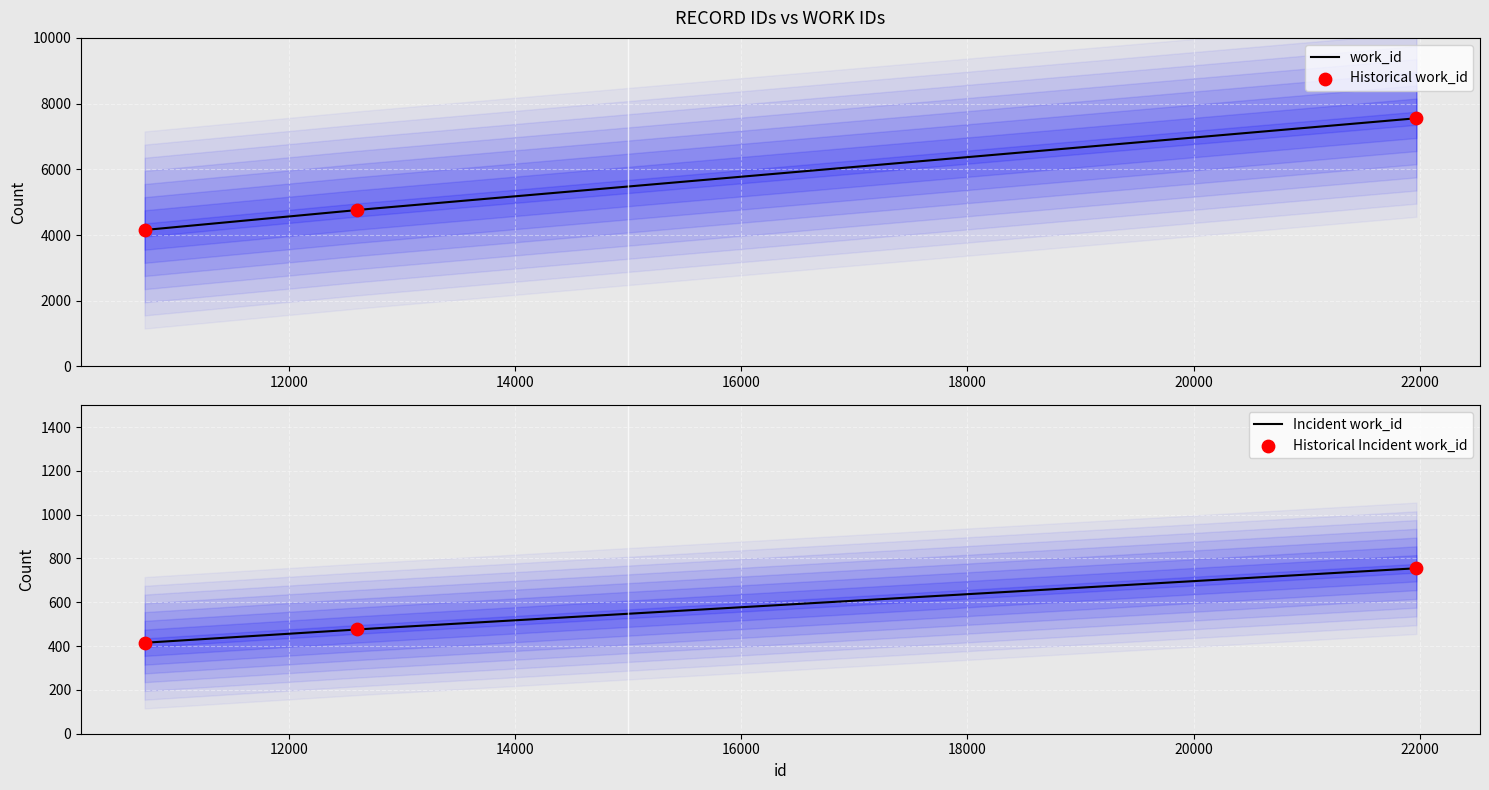

Which has a higher value, 10720 or 21972?

21972